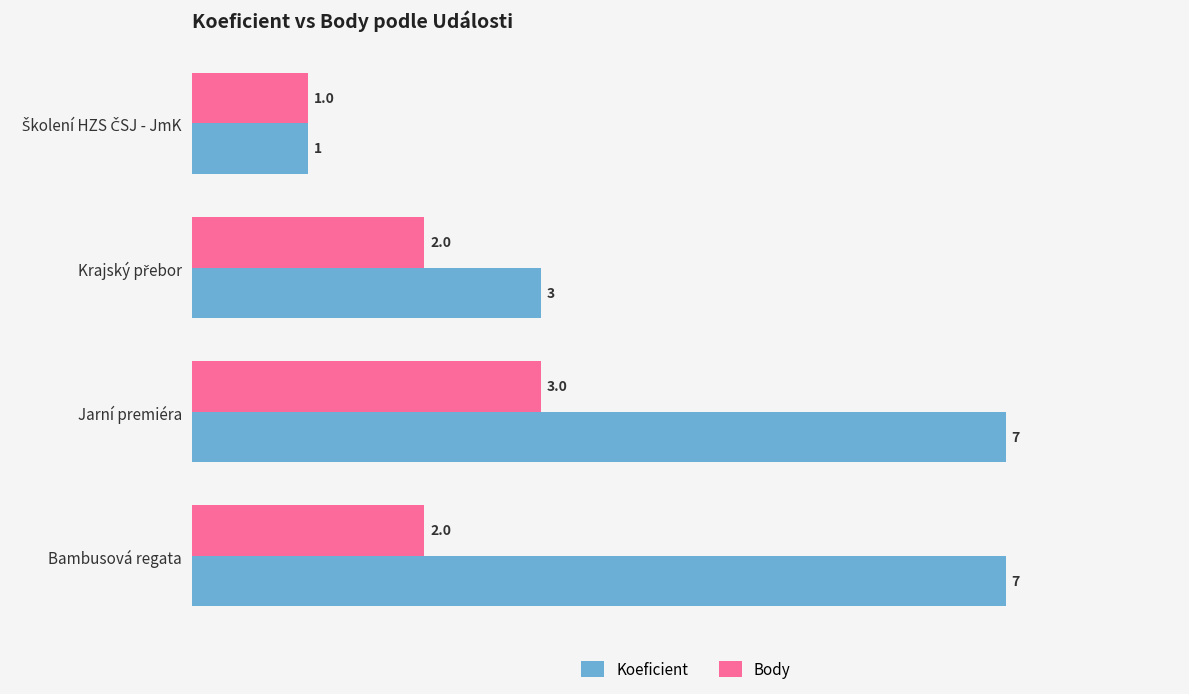

Which series changed the most between Jarní premiéra and Bambusová regata?

Body